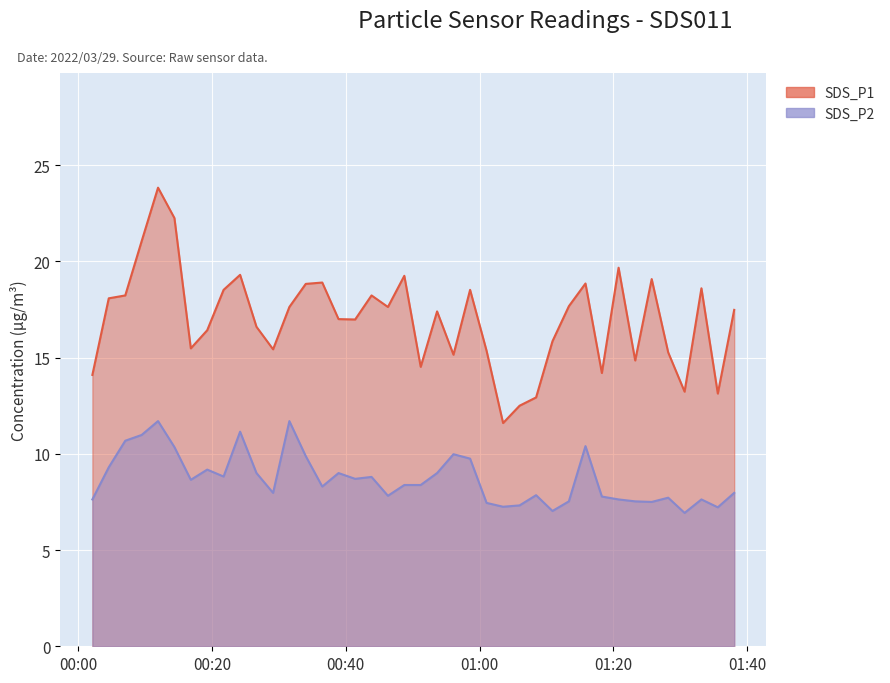

Which category has the lowest value across all series?

2022/03/29 01:30:39